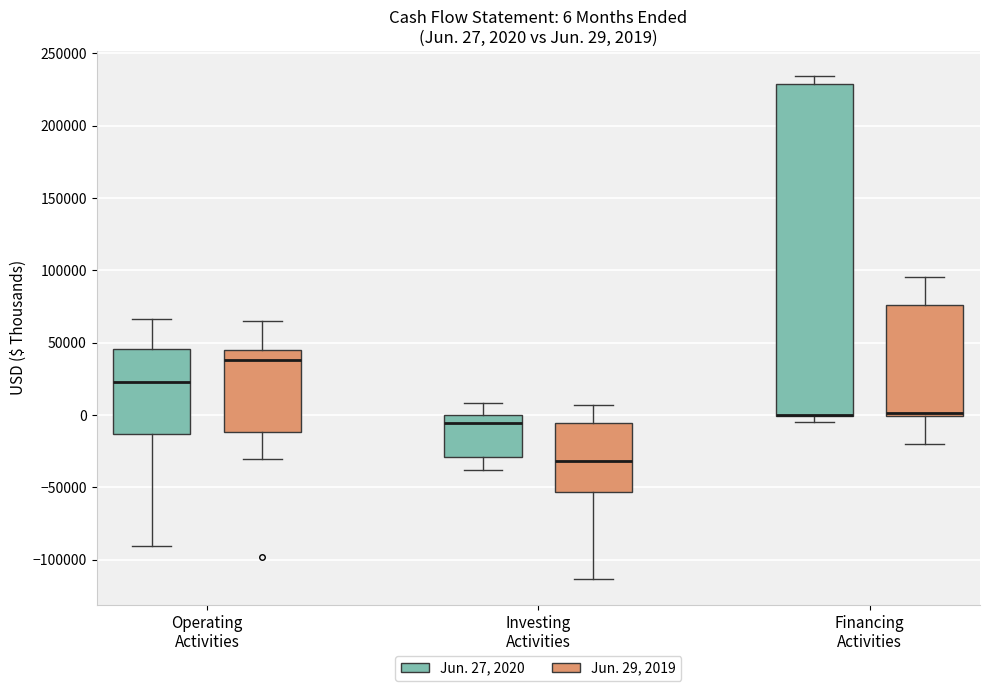

Comparing the boxes themselves (not the whiskers), which one is the tallest?

Financing Activities (Jun. 27, 2020)